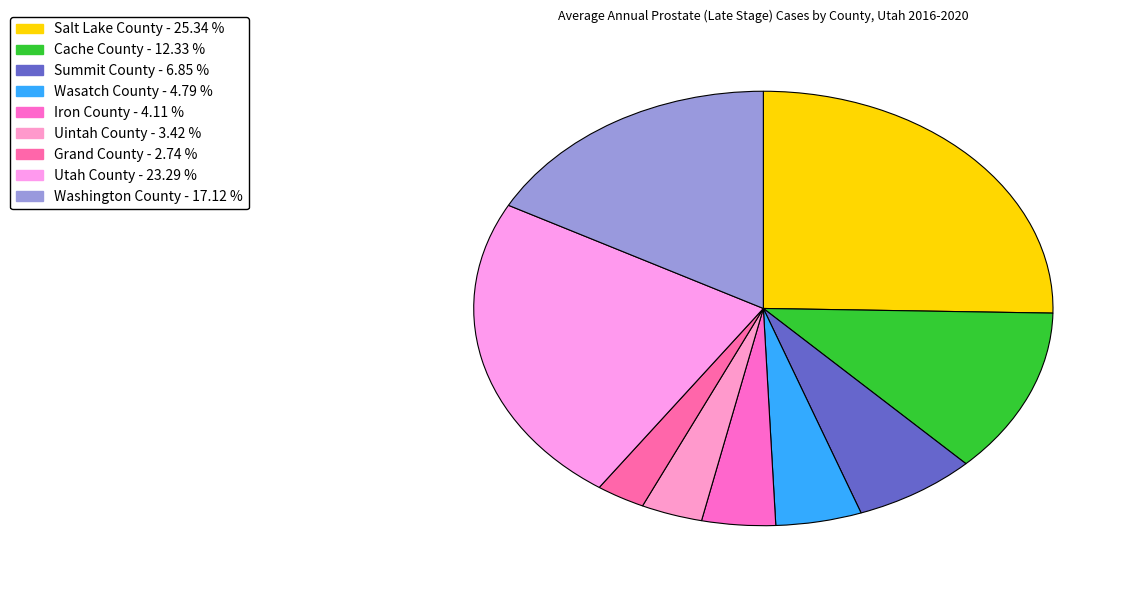

Rank the categories by value from lowest to highest.

Grand County, Uintah County, Iron County, Wasatch County, Summit County, Cache County, Washington County, Utah County, Salt Lake County